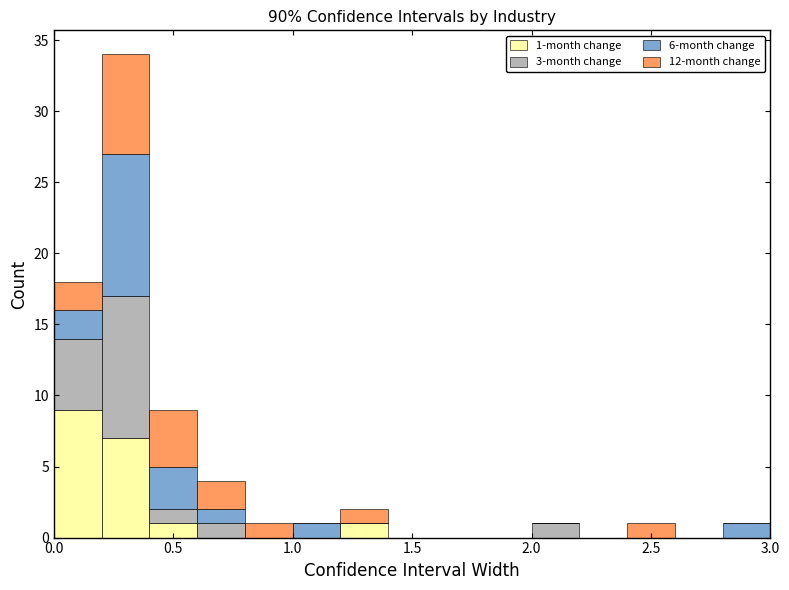

Which range on the x-axis has the tallest stacked bar (by total height)?

0.2 to 0.4